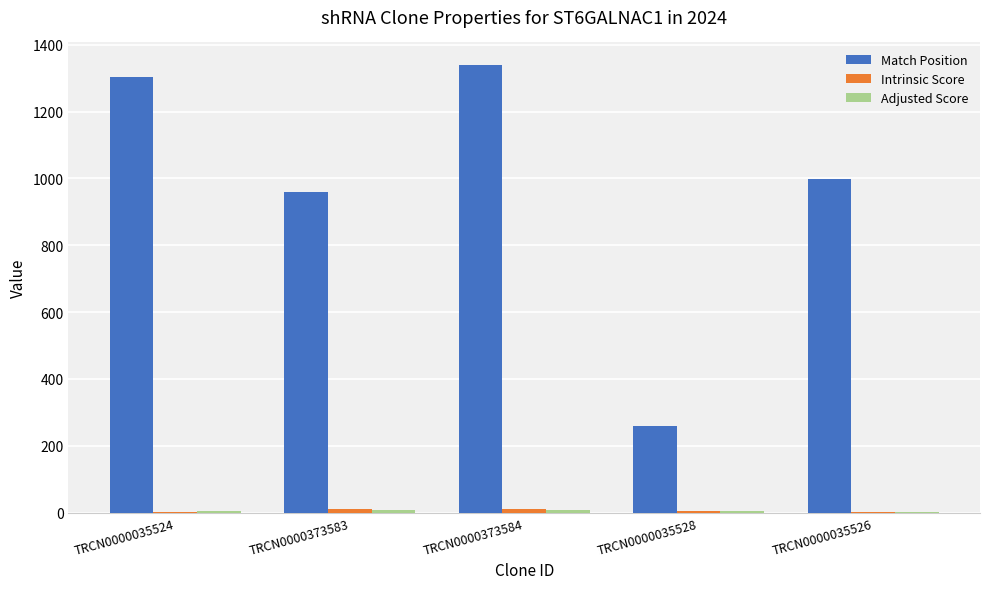

True or false: Match Position has a value of 361.4 at TRCN0000035528.

False